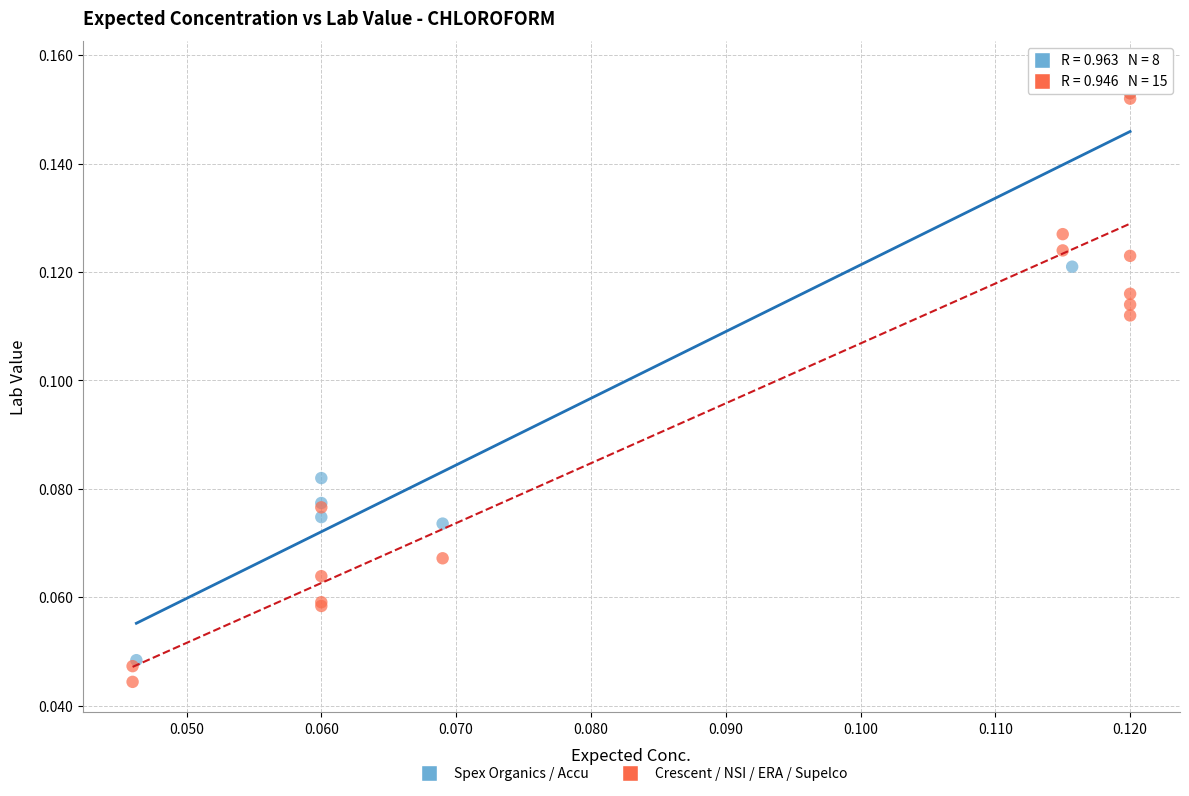

What are all the series names shown in the legend?

Spex Organics / Accu, Crescent / NSI / ERA / Supelco